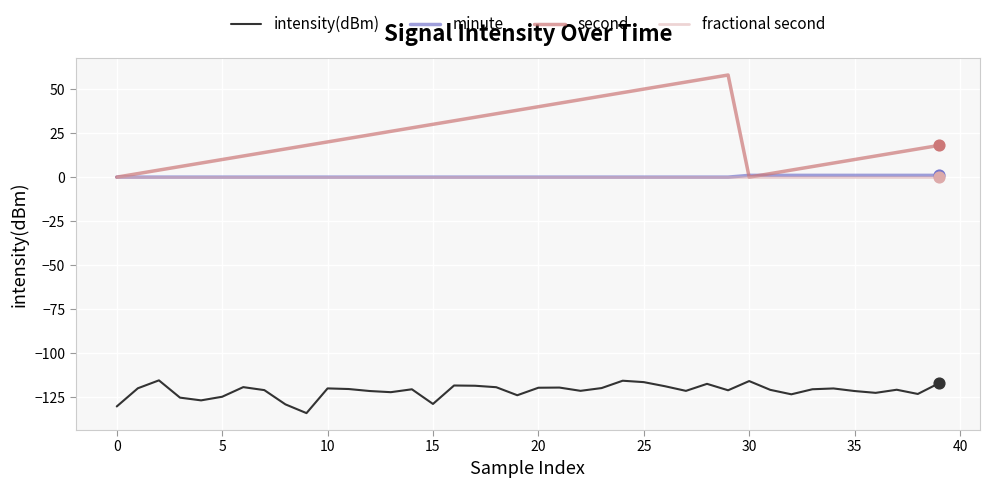

What are all the series names shown in the legend?

intensity(dBm), minute, second, fractional second